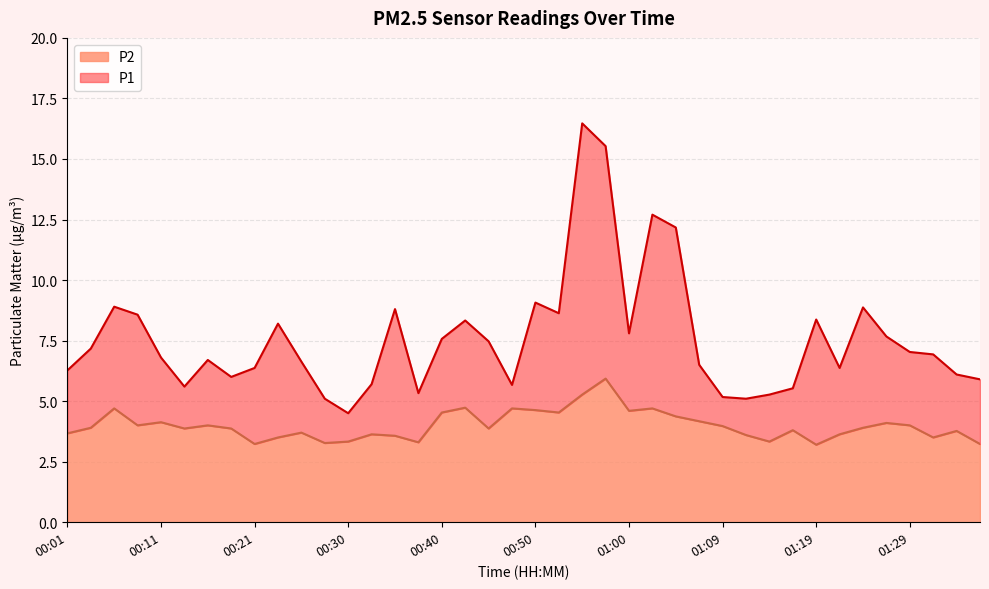

True or false: P2 and P1 intersect in this chart.

False